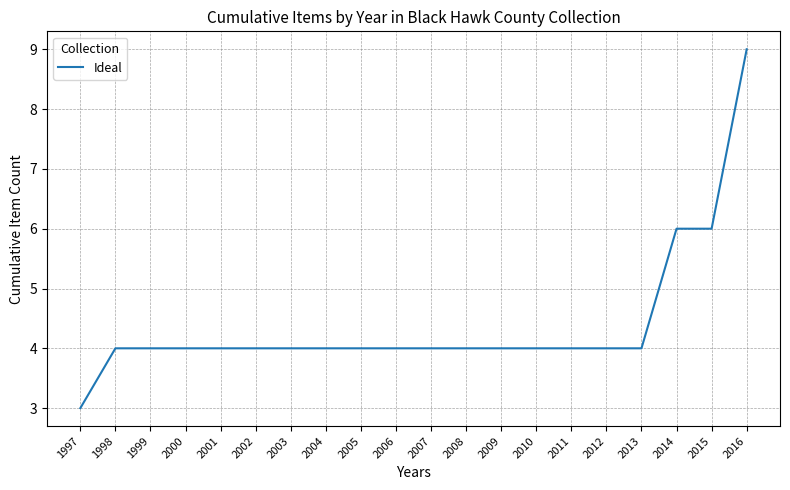

Approximately how many times larger is the value at 2006 compared to 1998?

1.0